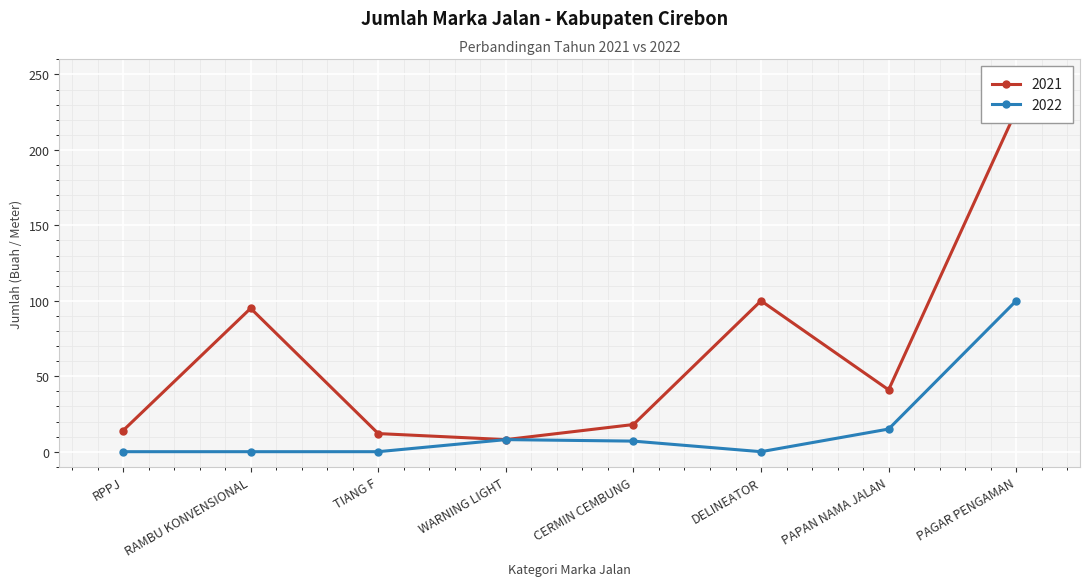

Reading left to right, extract all data points from this chart.

2021: 14	95	12	8	18	100	41	226
2022: 0	0	0	8	7	0	15	100